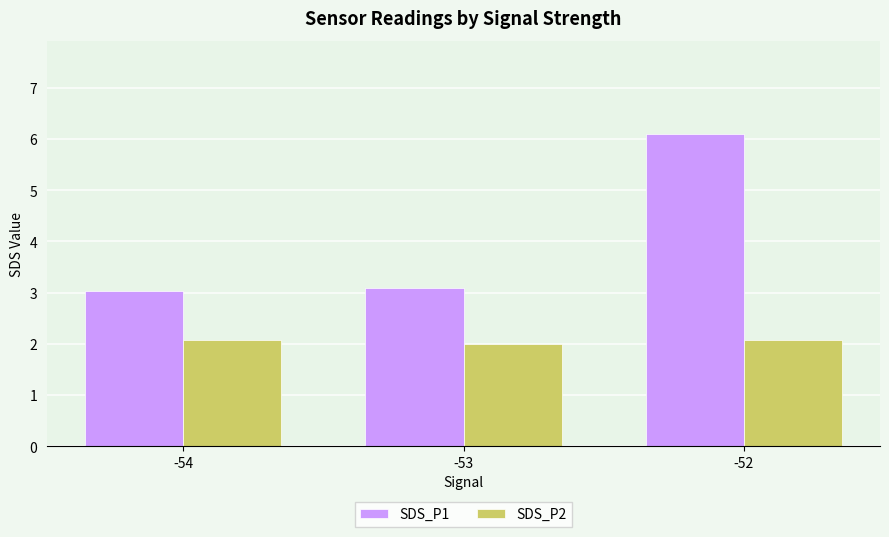

What is the average value of the SDS_P1 series?

4.1